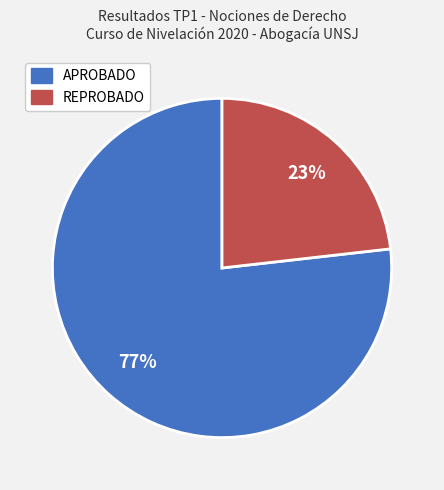

How many slices are in this pie chart?

2